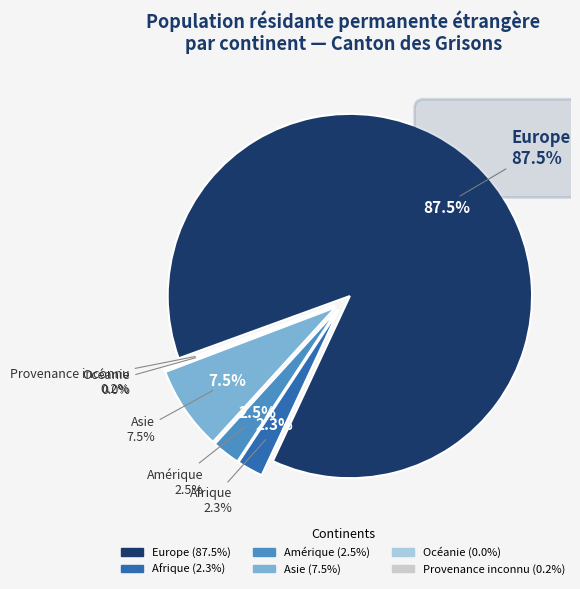

To the nearest percent, what portion does Europe represent?

88%